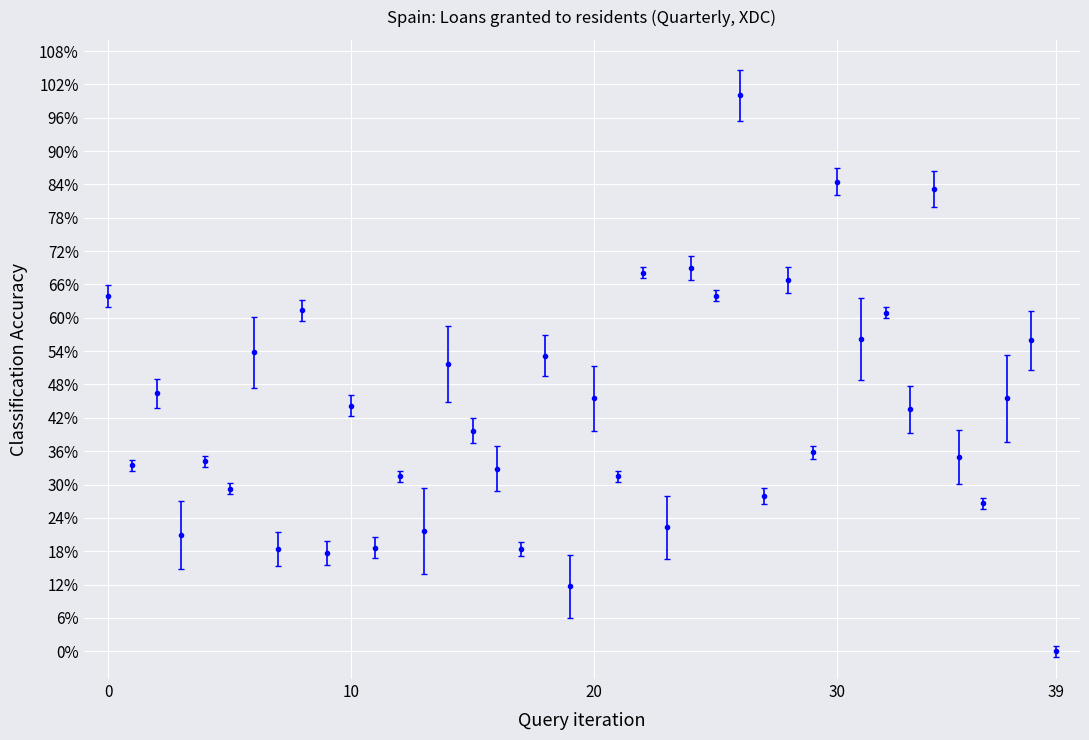

Is this an area chart (filled region under the line)?

No